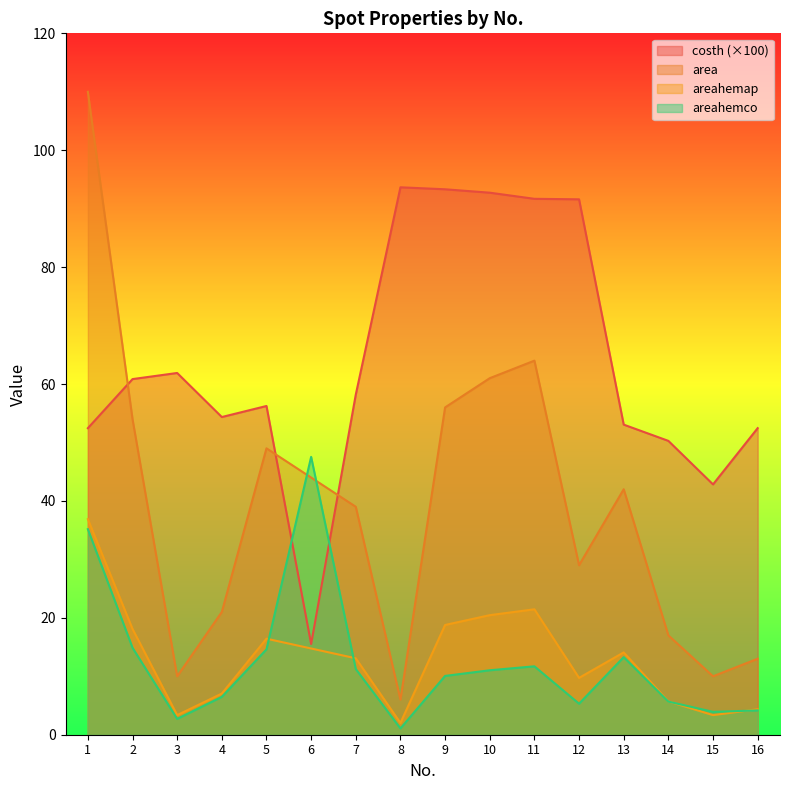

True or false: areahemap and costh intersect in this chart.

False